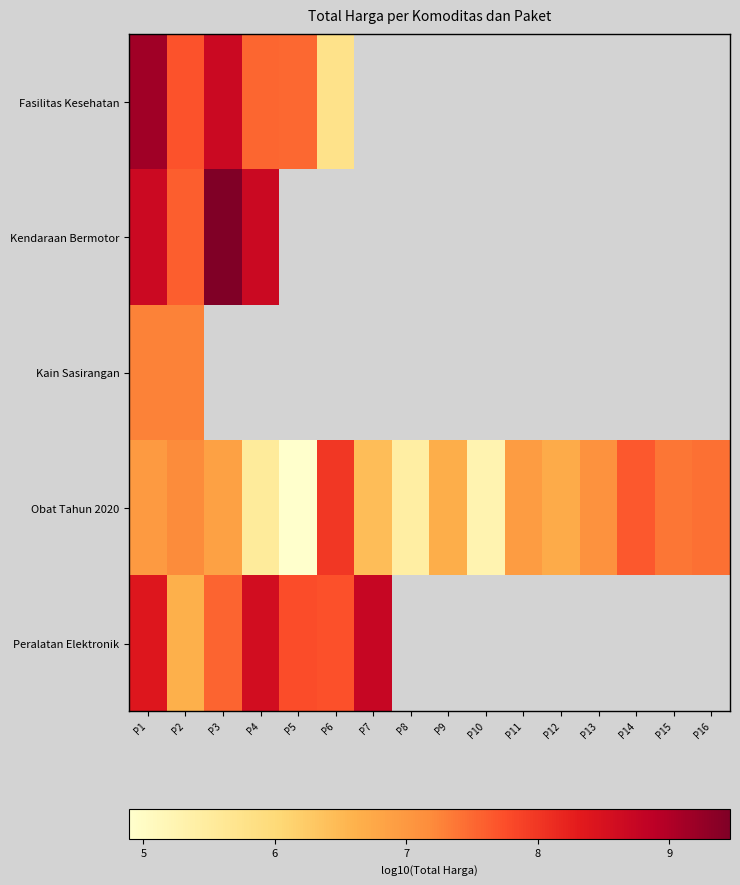

At how many categories does at least one series exceed 7?

11